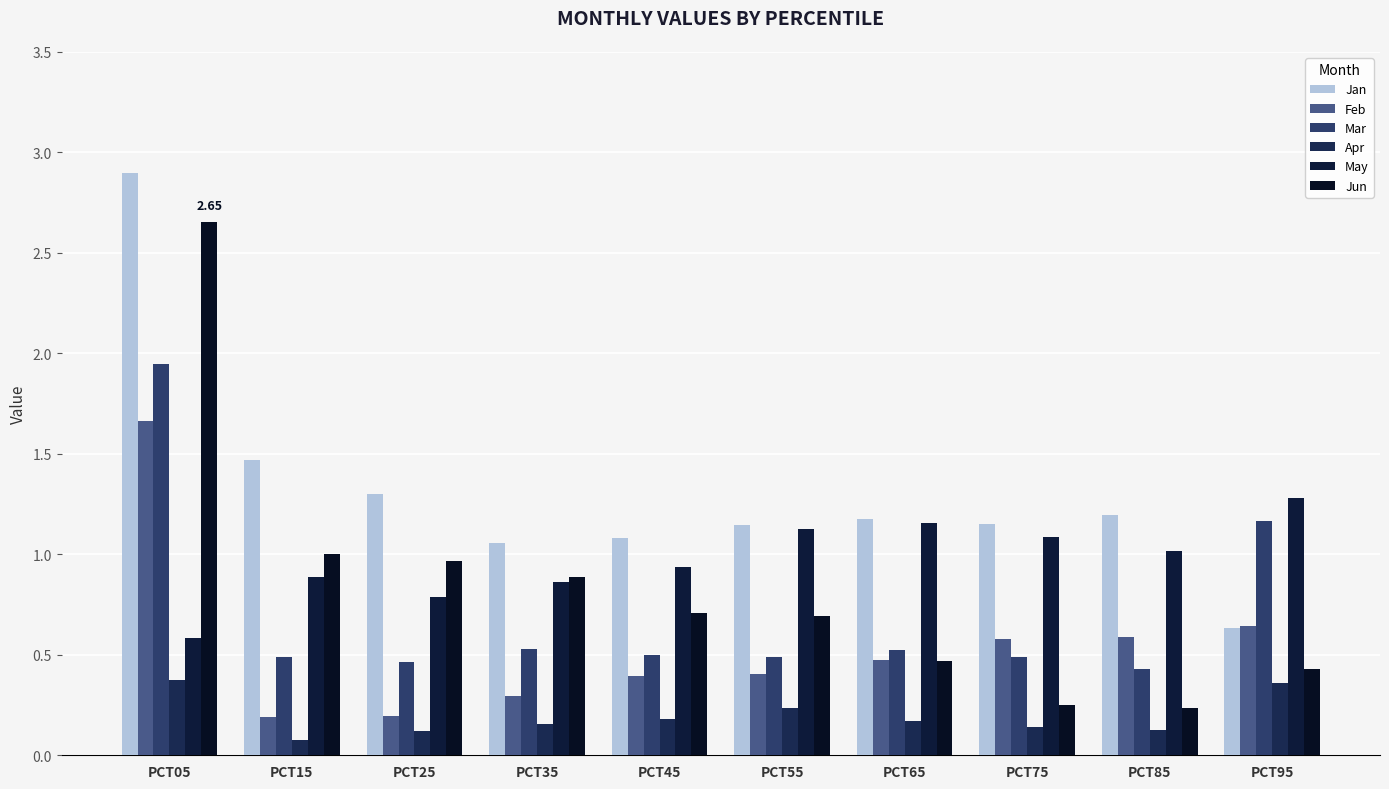

True or false: Apr has a value of 0.2 at PCT35.

False